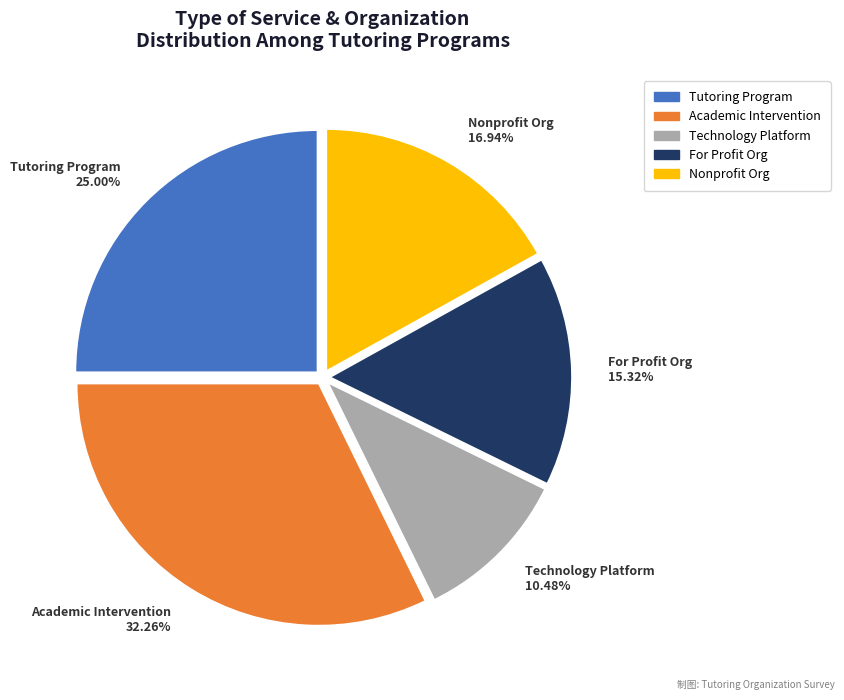

To the nearest percent, what is the difference between the Academic Intervention and For Profit slice percentages?

17%